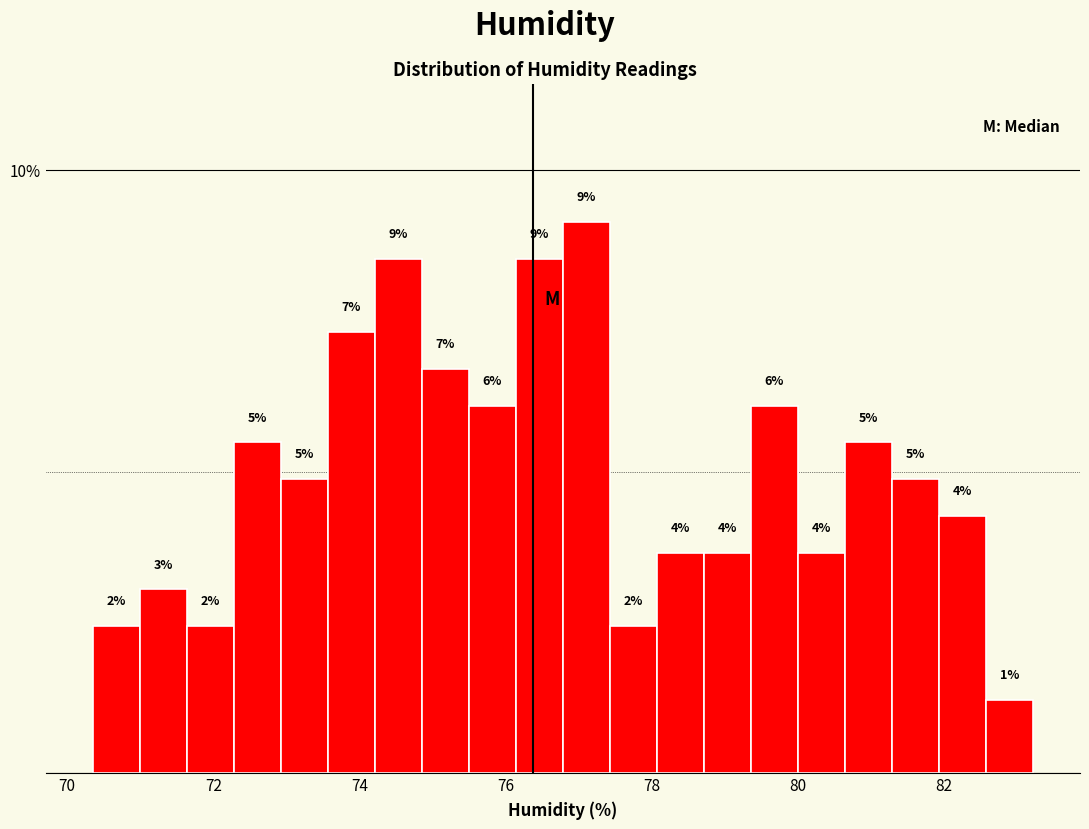

Read against the x-axis, roughly where is the centre of the tallest bar?

77.2